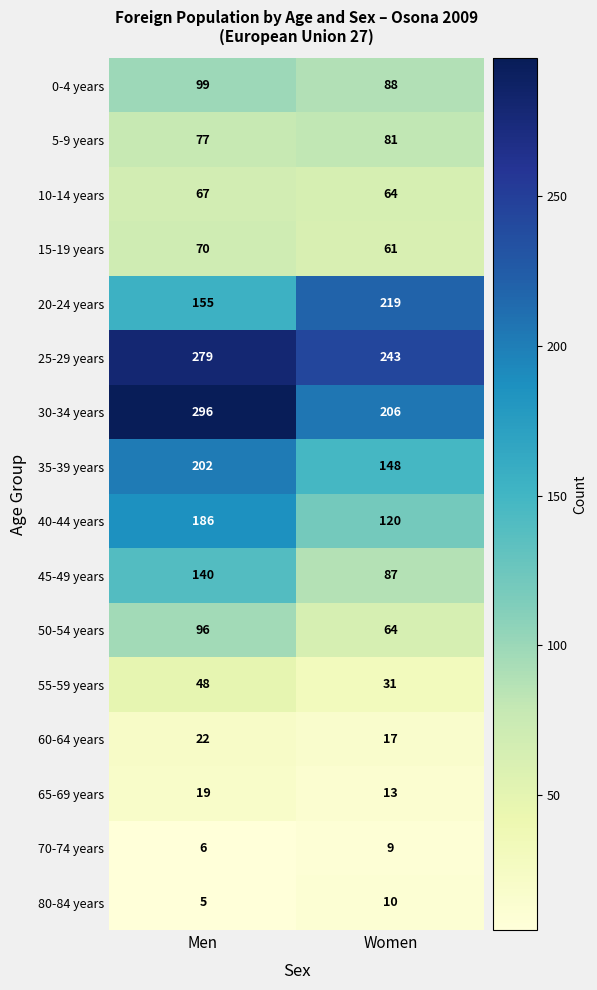

List the series in order of their peak value, lowest first.

70-74 years, 80-84 years, 65-69 years, 60-64 years, 55-59 years, 10-14 years, 15-19 years, 5-9 years, 50-54 years, 0-4 years, 45-49 years, 40-44 years, 35-39 years, 20-24 years, 25-29 years, 30-34 years